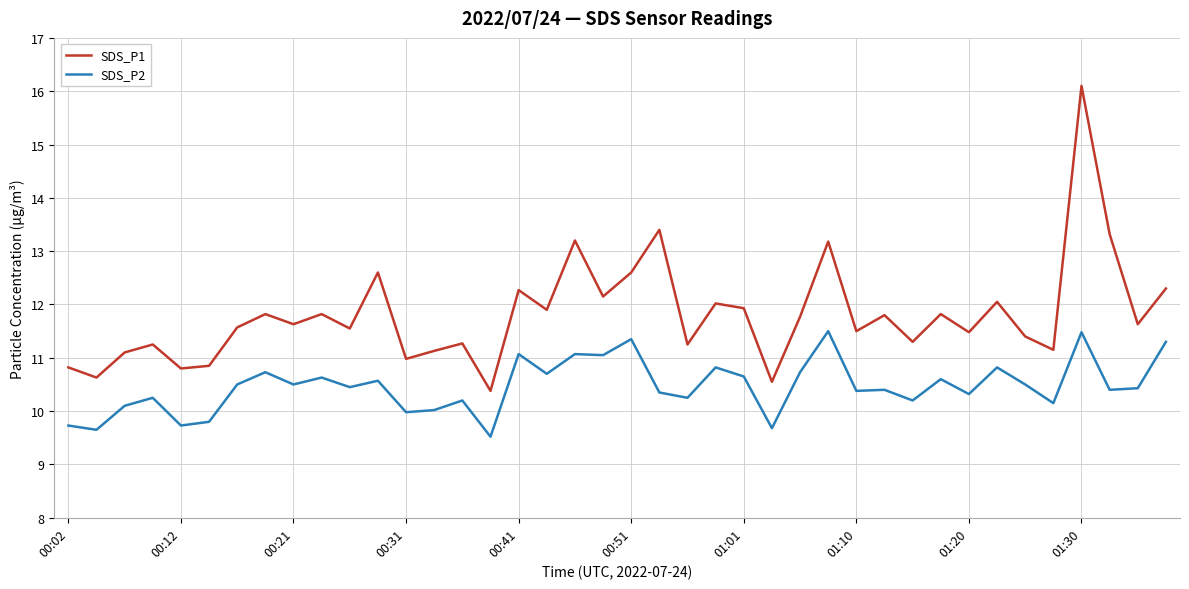

List the series in order of their overall mean, highest first.

SDS_P1, SDS_P2